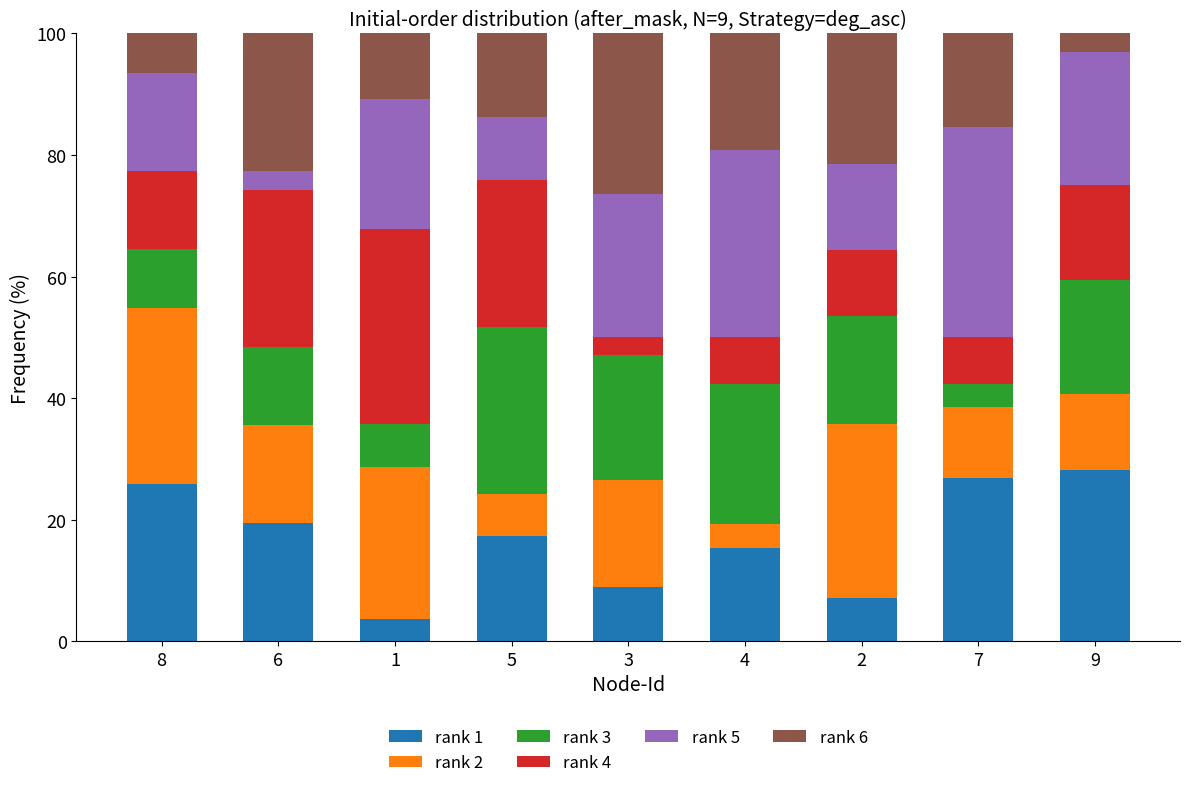

What is the total value across all series at 1?

100.0